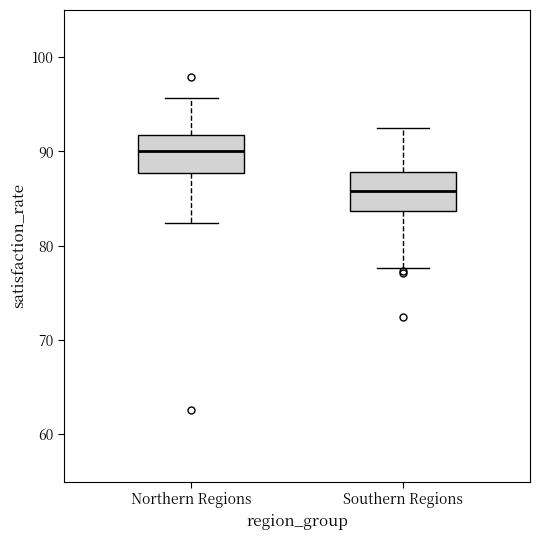

Reading left to right, transcribe this box plot: for each box, give where its median line is, the range the box spans, and where its two whiskers end, as read against the y-axis. The values are not printed on the chart, so give them approximately, as read against the axis.

Northern Regions: median 90, box 88 to 92, whiskers 82 to 96
Southern Regions: median 86, box 84 to 88, whiskers 78 to 93